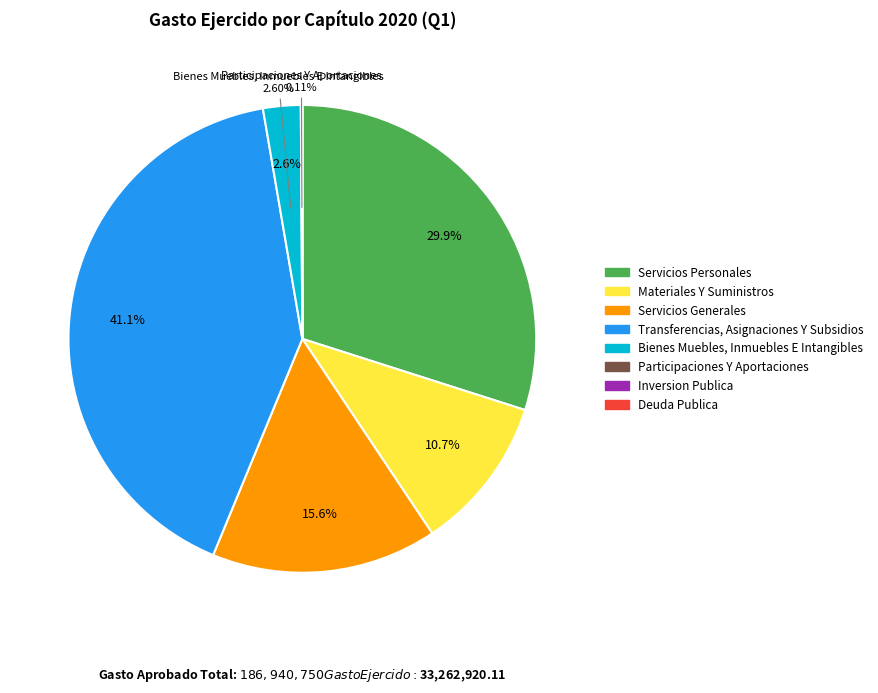

To the nearest percent, what is the difference between the largest and smallest slice percentages?

41%